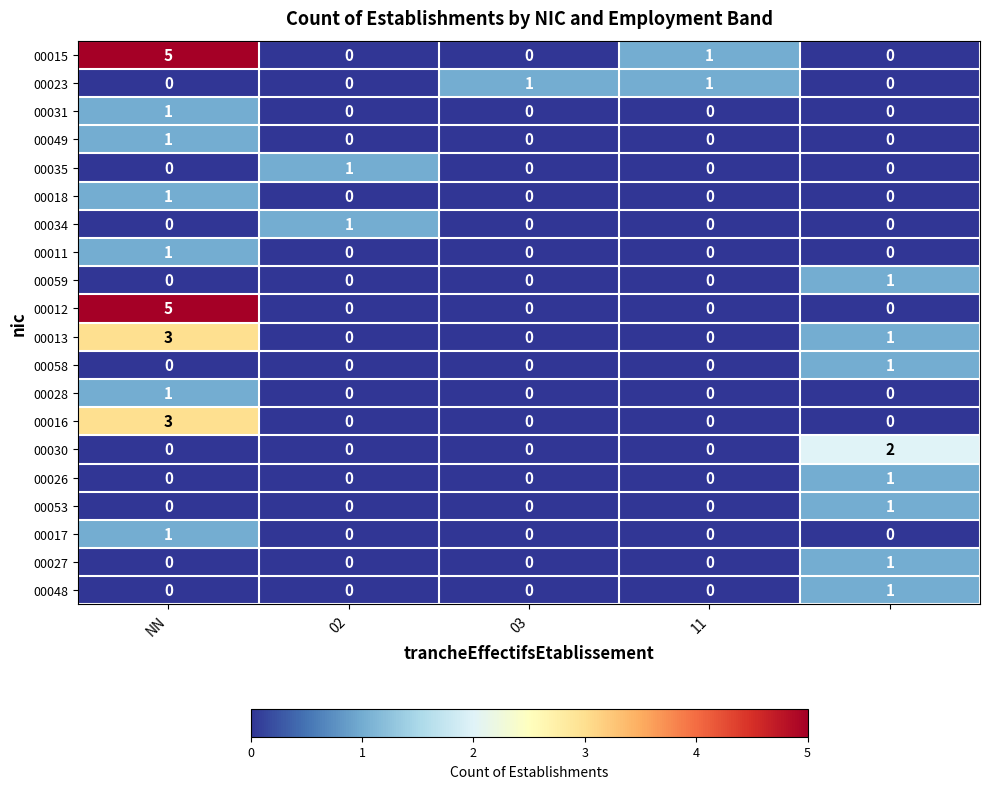

Which series has the largest total across all categories?

00015